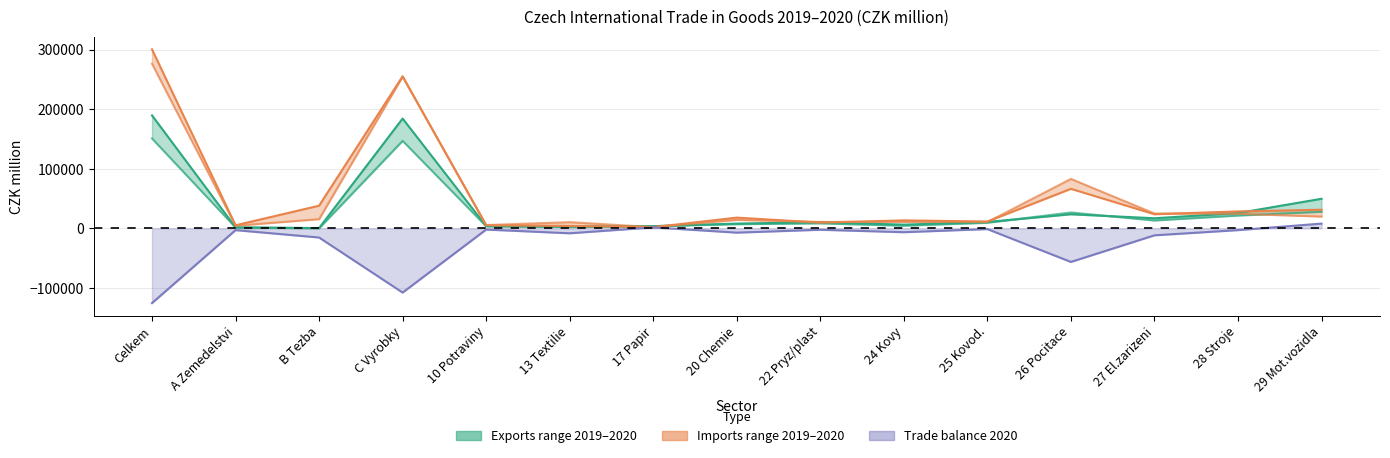

What is the label of the 1st point from the left?

Celkem